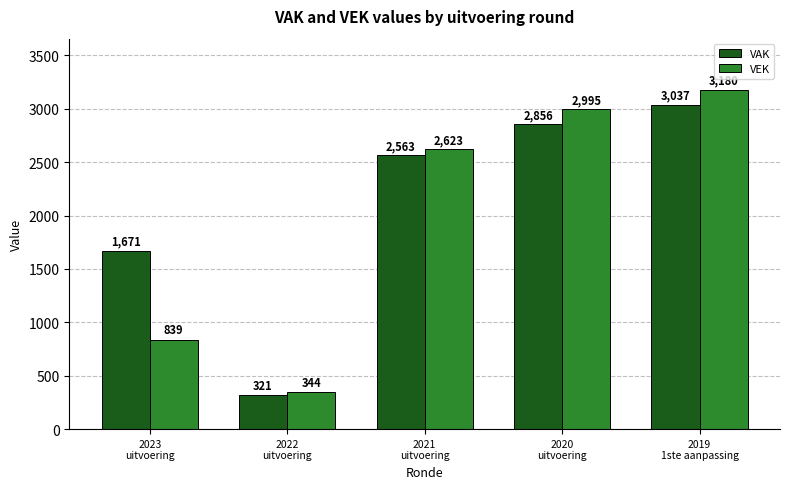

What is the spread (max minus min) of values at 2022
uitvoering?

23